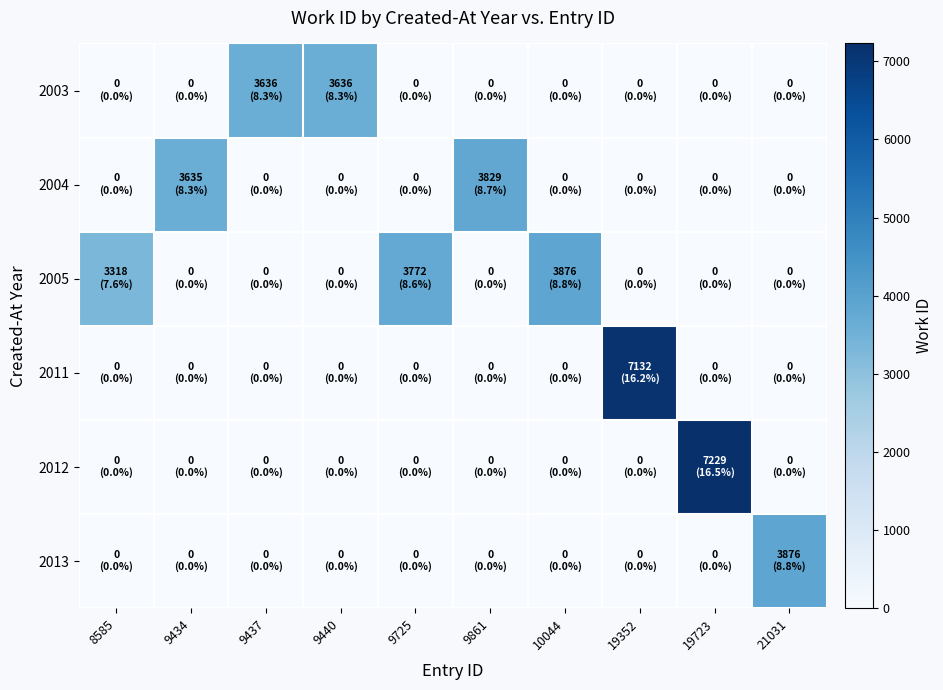

Which series has the largest range (max minus min)?

2012